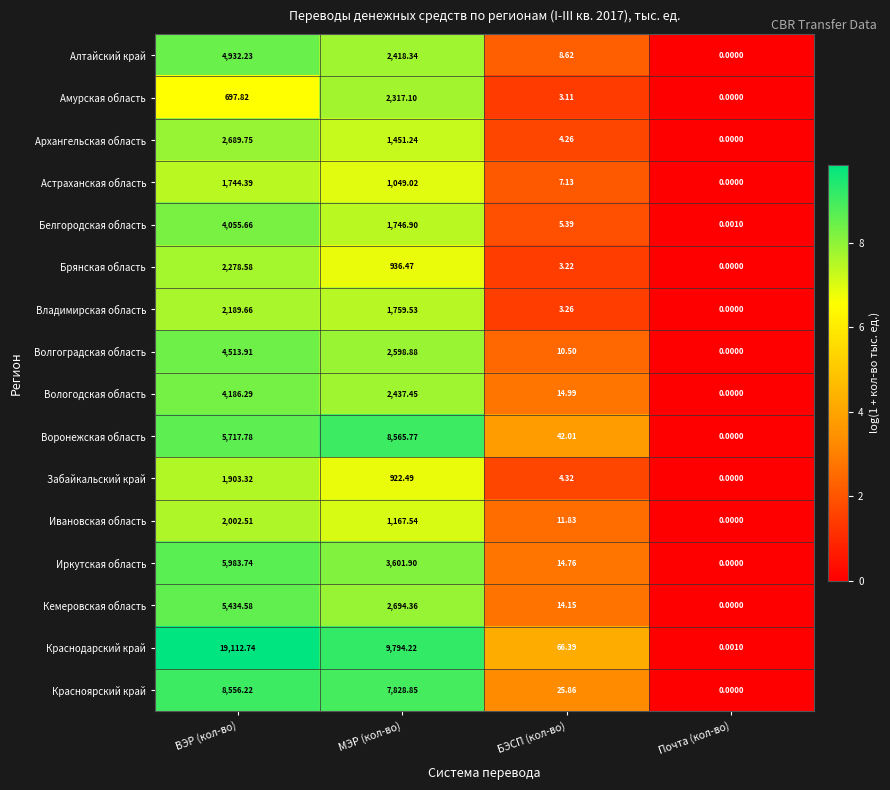

Rank the series by their maximum value, from highest to lowest.

Краснодарский край, Воронежская область, Красноярский край, Иркутская область, Кемеровская область, Алтайский край, Волгоградская область, Вологодская область, Белгородская область, Архангельская область, Амурская область, Брянская область, Владимирская область, Ивановская область, Забайкальский край, Астраханская область